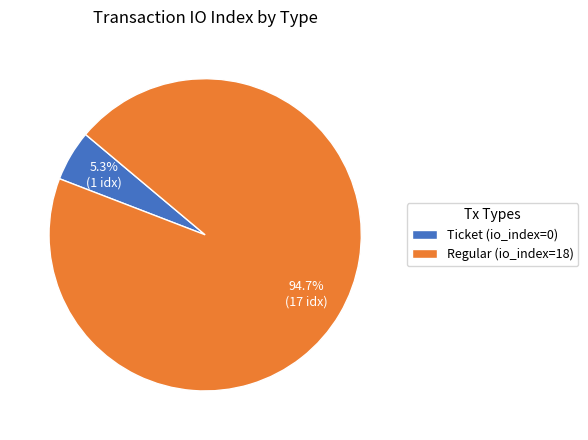

Which category accounts for the majority?

Regular (io_index=18)